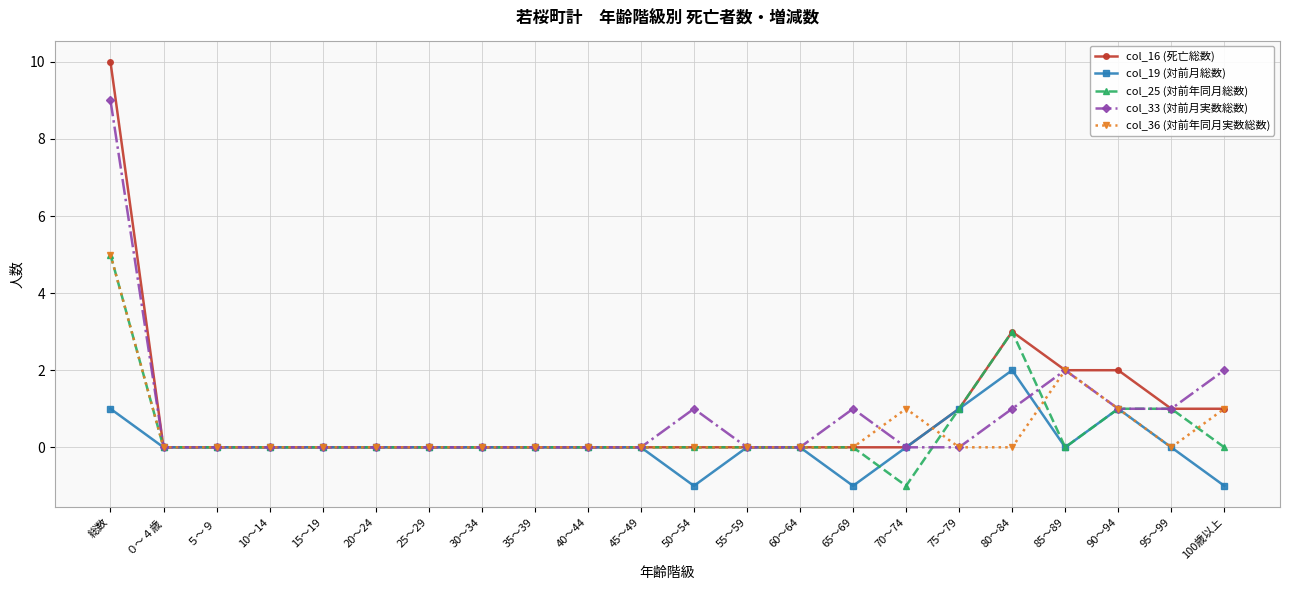

At which category is the sum across all series the highest?

総数